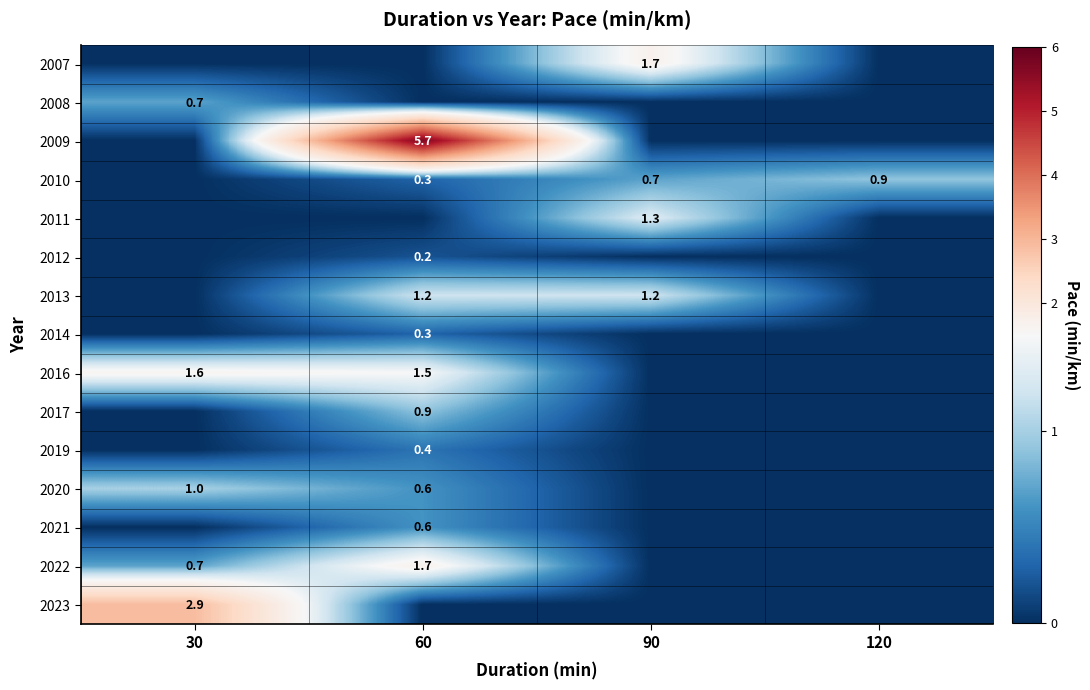

Which label corresponds to the largest value in the chart?

60